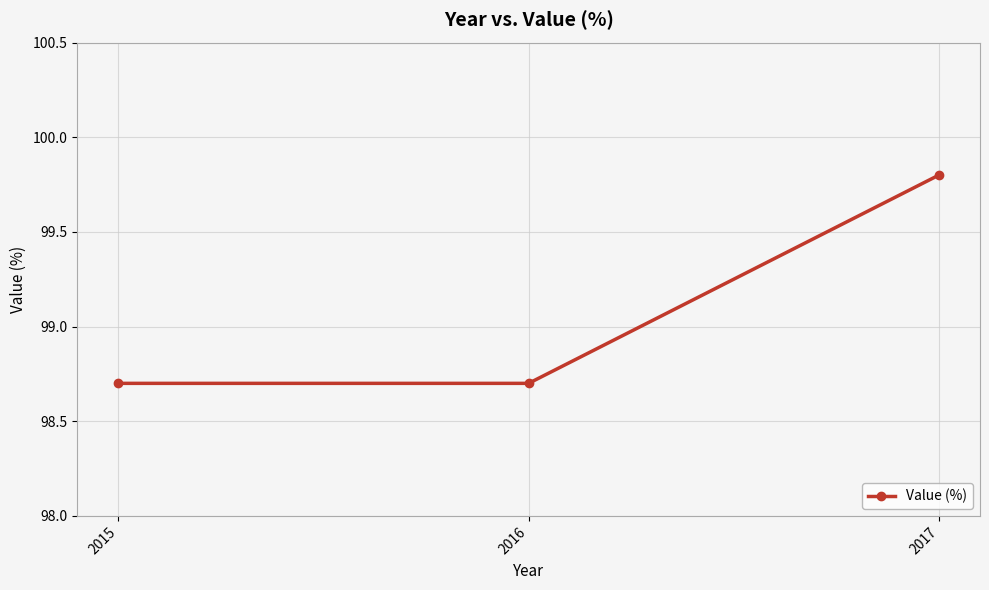

Approximately how many times larger is the value at 2017 compared to 2015?

1.0